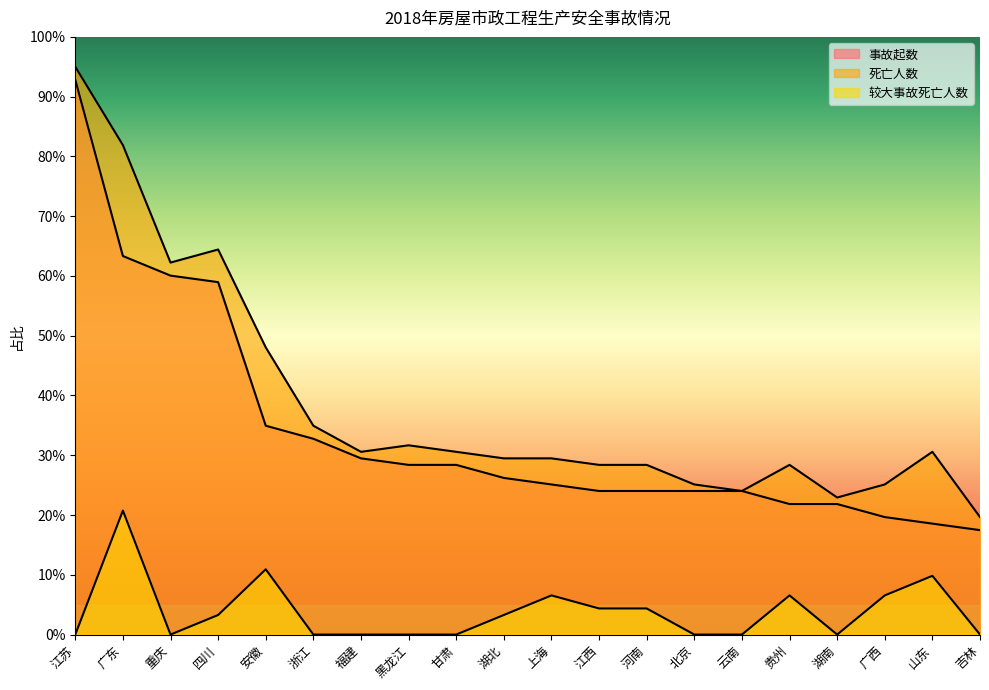

The value of 事故起数 at 安徽 is 34.9. True or false?

True